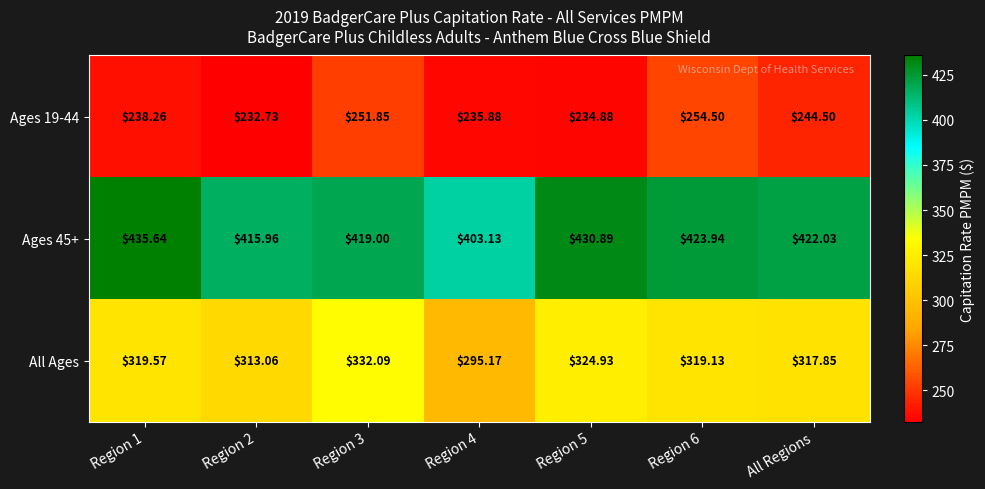

Which series has the widest spread of values?

All Ages